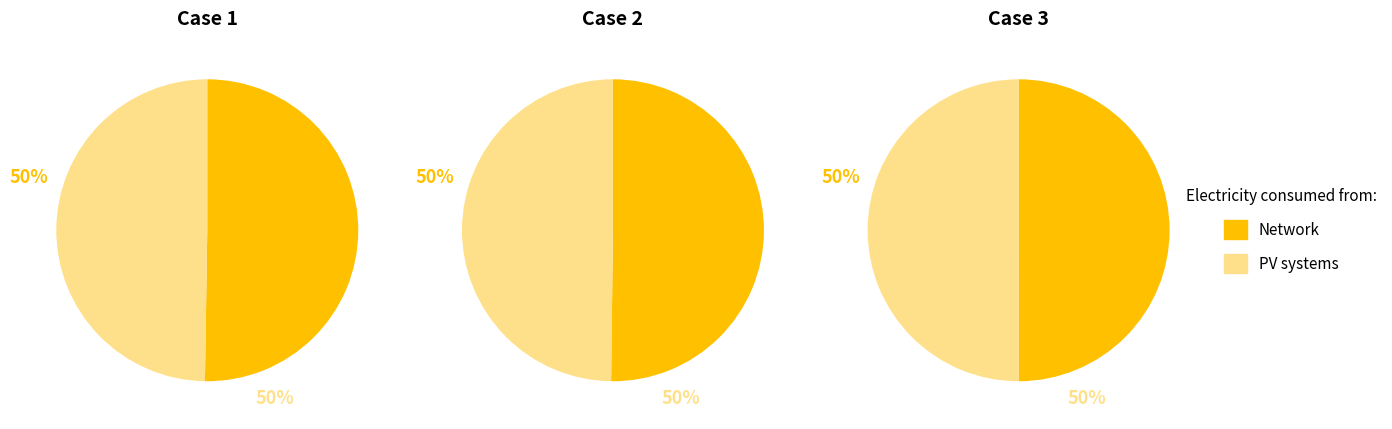

The 1 slice represents 48% of the pie. True or false?

False